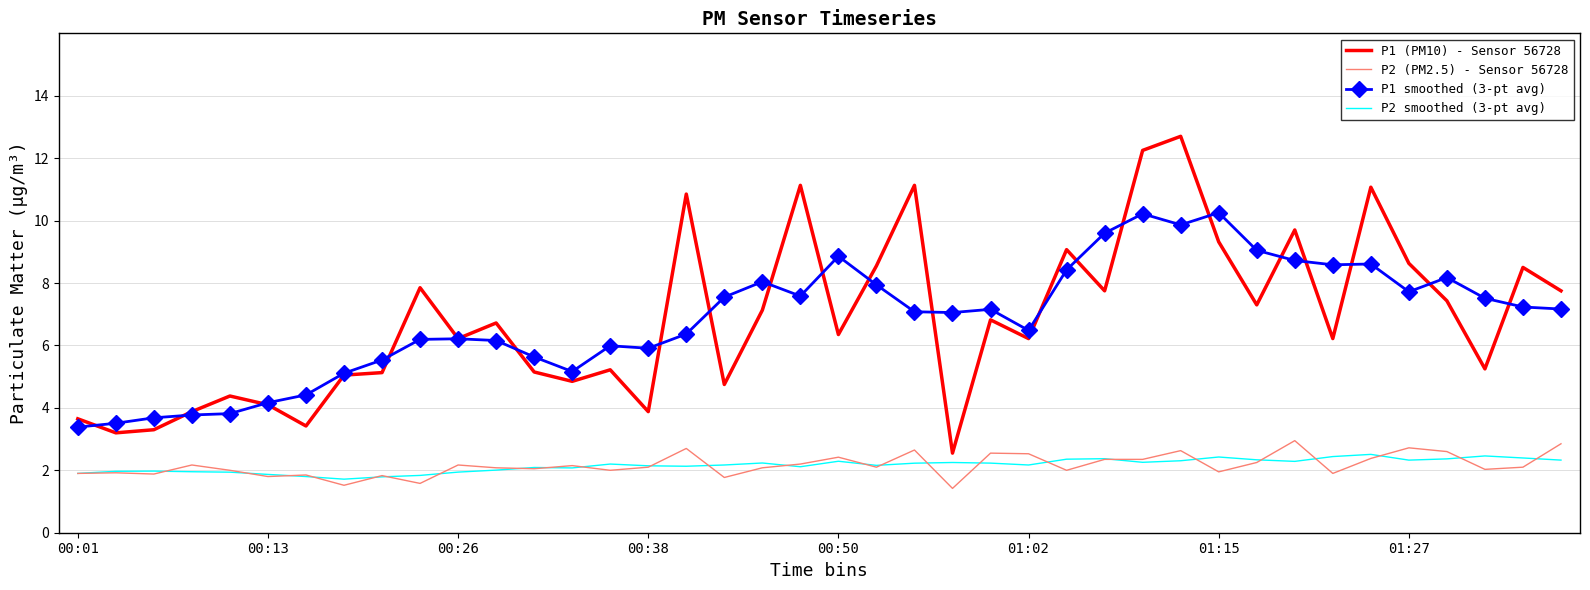

True or false: P1 (PM10) - Sensor 56728 and P2 (PM2.5) - Sensor 56728 intersect in this chart.

False